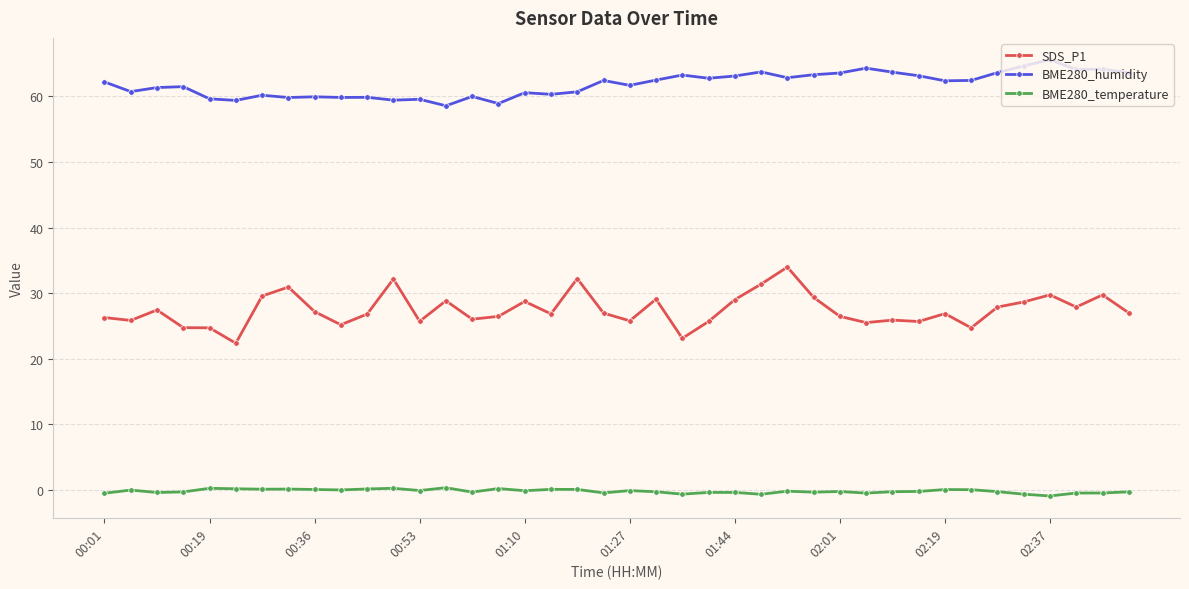

At how many categories does at least one series exceed 46?

40